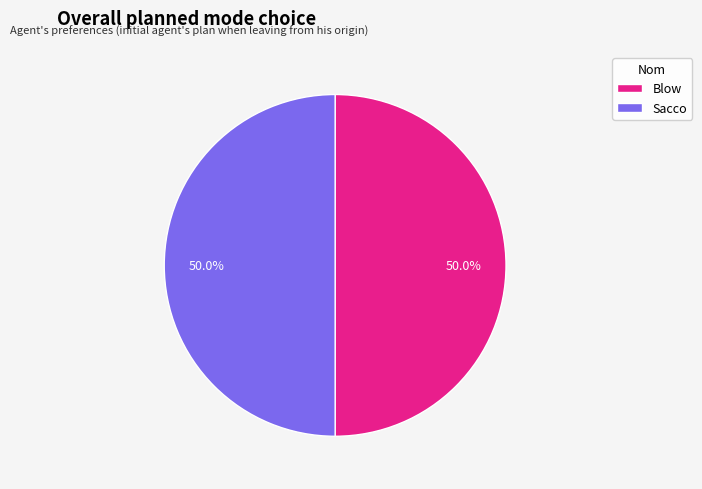

How much of the chart is everything except Sacco?

50.0%